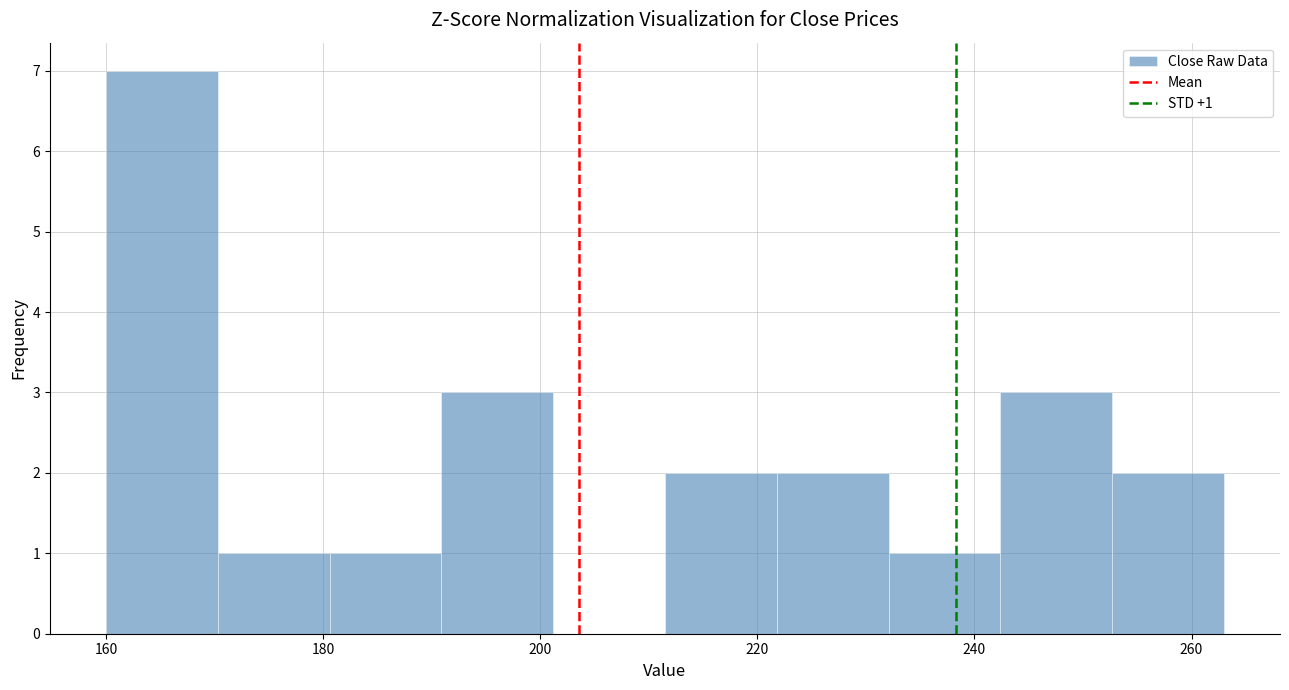

Which range on the x-axis has the tallest bar?

160 to 170